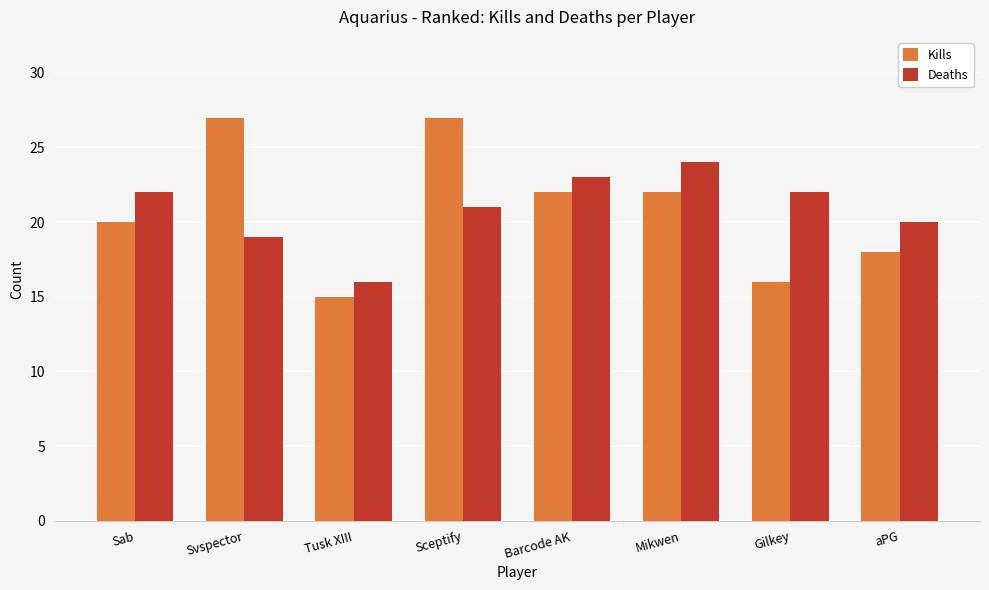

At which category is the sum across all series the highest?

Sceptify